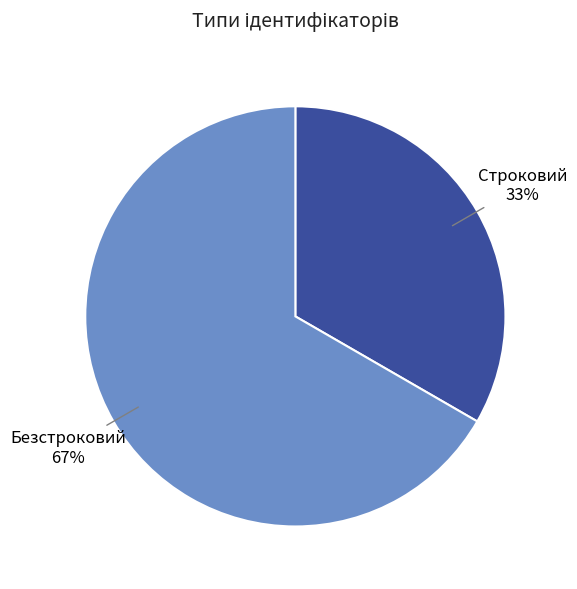

The Строковий slice represents 41% of the pie. True or false?

False